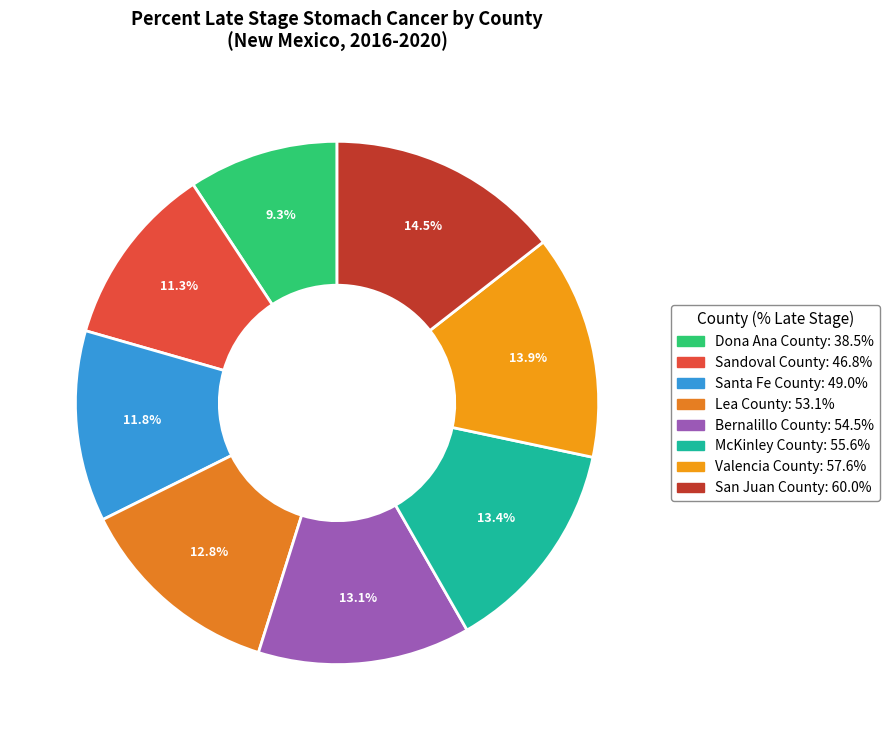

To the nearest percent, what is the combined percentage of Bernalillo County and Valencia County?

27%